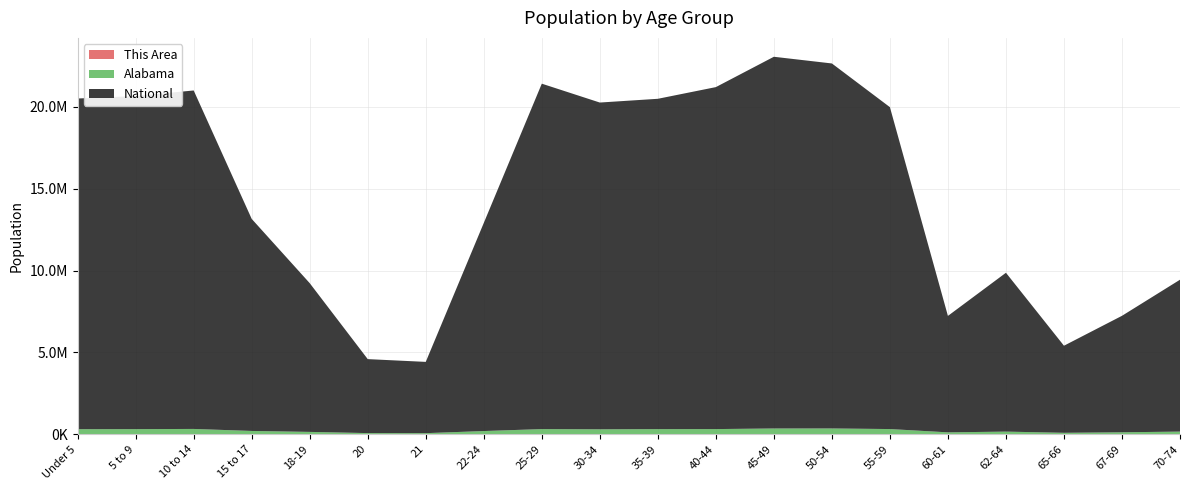

Reading left to right, extract all data points from this chart.

This Area: 7699	7890	8271	5231	3418	1597	1541	4336	7452	7661	8185	8259	9060	9559	8771	3212	4661	2488	3344	4539
Alabama: 304957	308229	319655	199618	143853	72318	68473	194531	311034	297888	308430	311071	346369	347485	311906	116144	159983	89406	120231	160864
National: 20201362	20348657	20677194	12954254	9086089	4519129	4354294	12712576	21101849	19962099	20179642	20890964	22708591	22298125	19664805	7113727	9704197	5319902	7115361	9278166